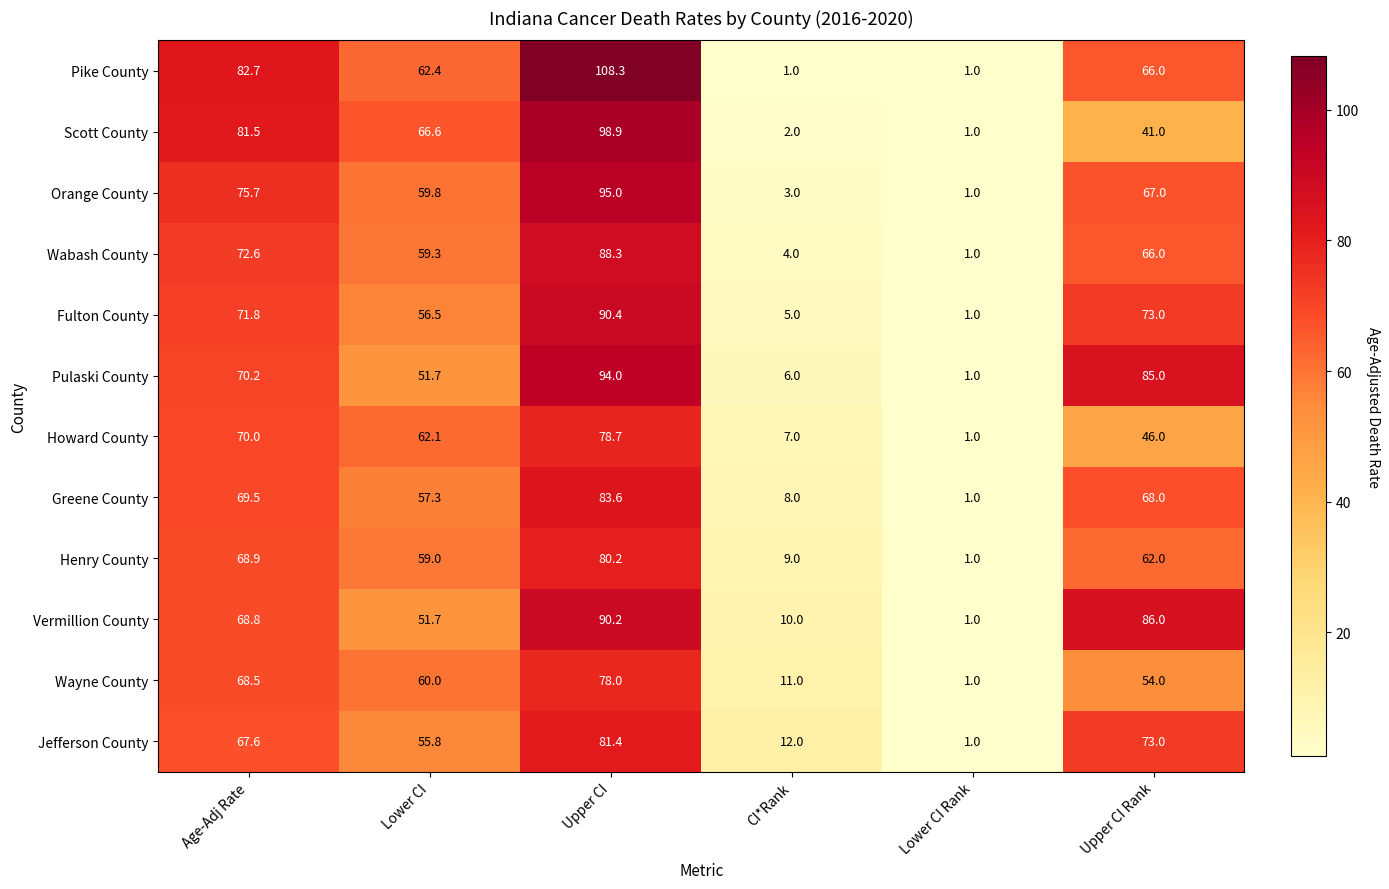

At how many categories does at least one series exceed 37?

4